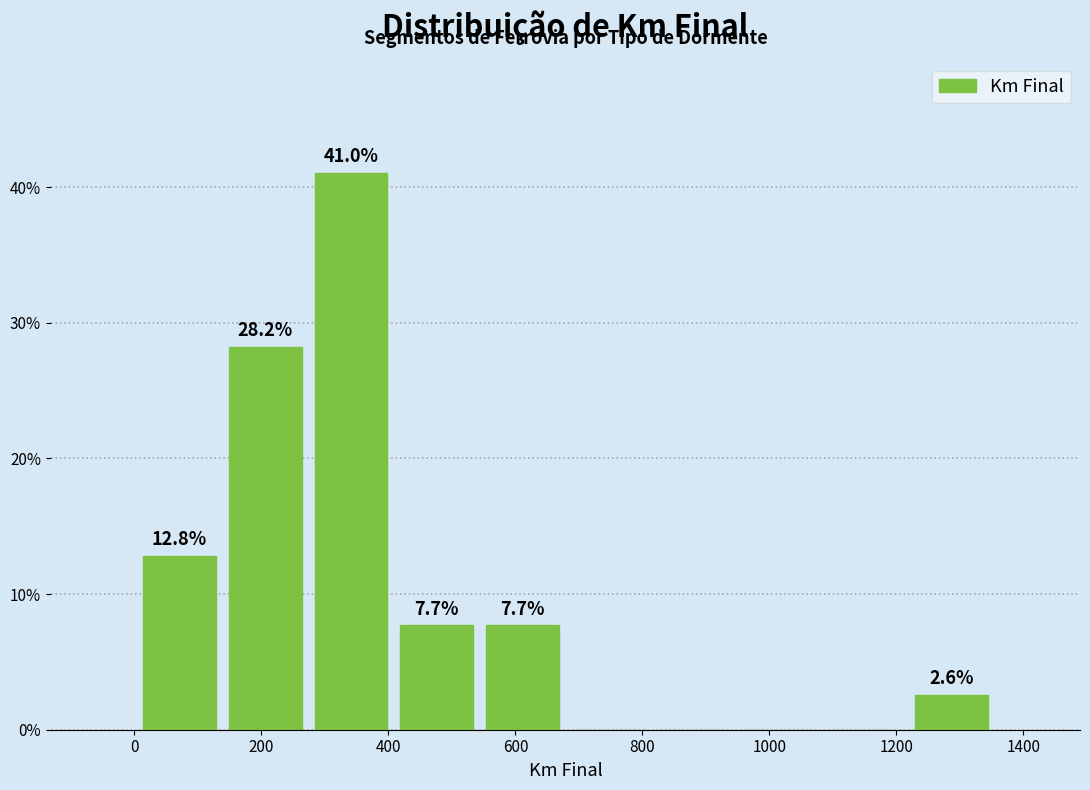

Over which range of the x-axis is the bar tallest?

280 to 400